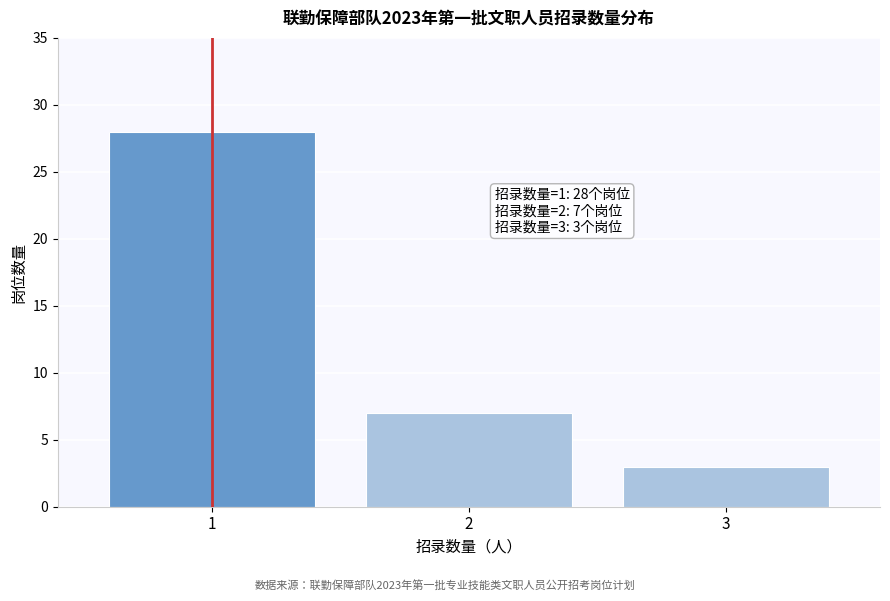

Reading right to left, what are all the values shown in this chart?

3=3	2=7	1=28